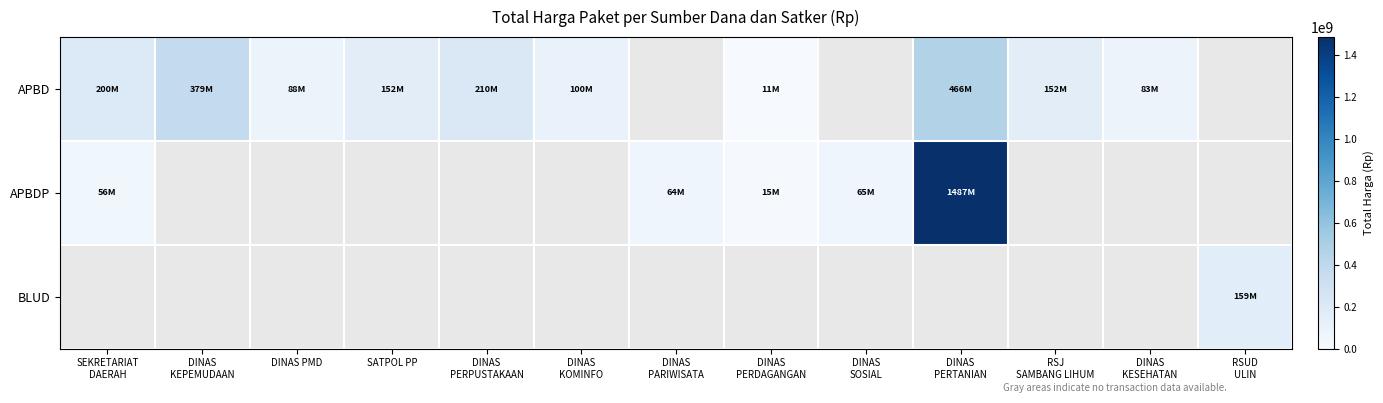

Which series changed the most between DINAS PERTANIAN and RSUD ULIN?

APBDP